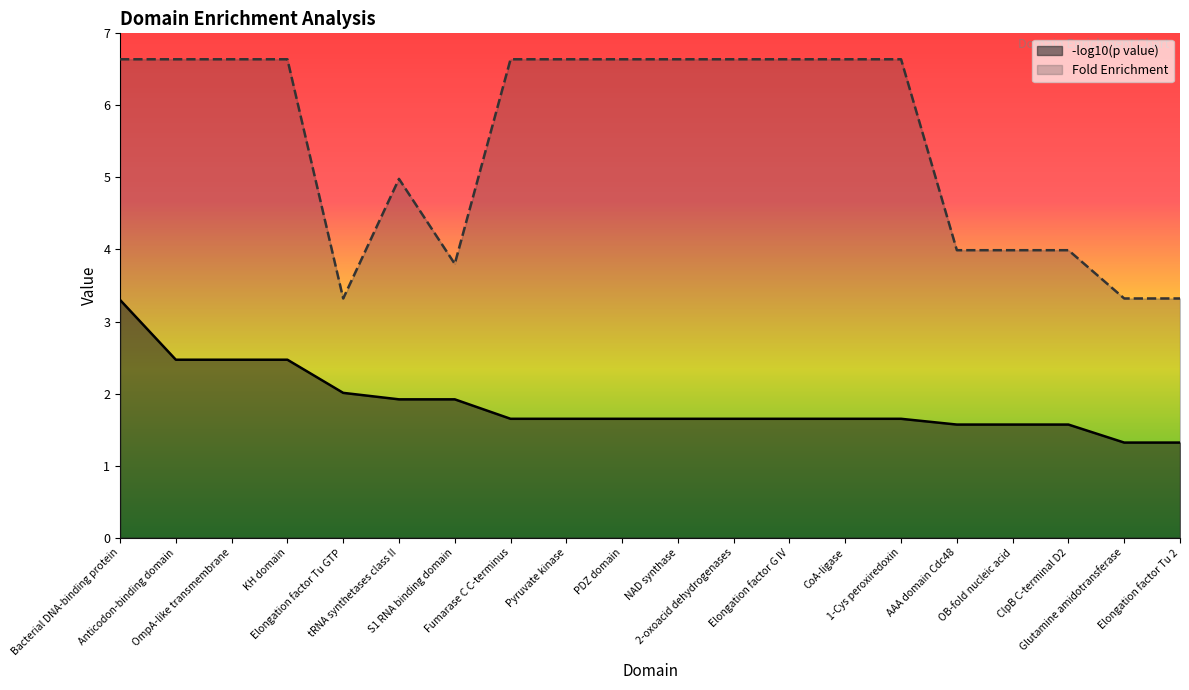

What is the label of the 6th point from the right?

1-Cys peroxiredoxin